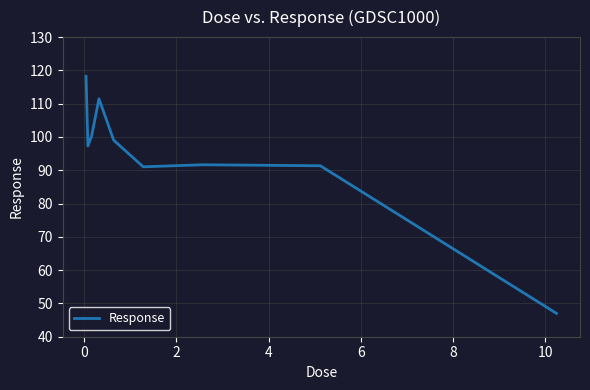

What is the difference between the maximum and minimum values?

71.2